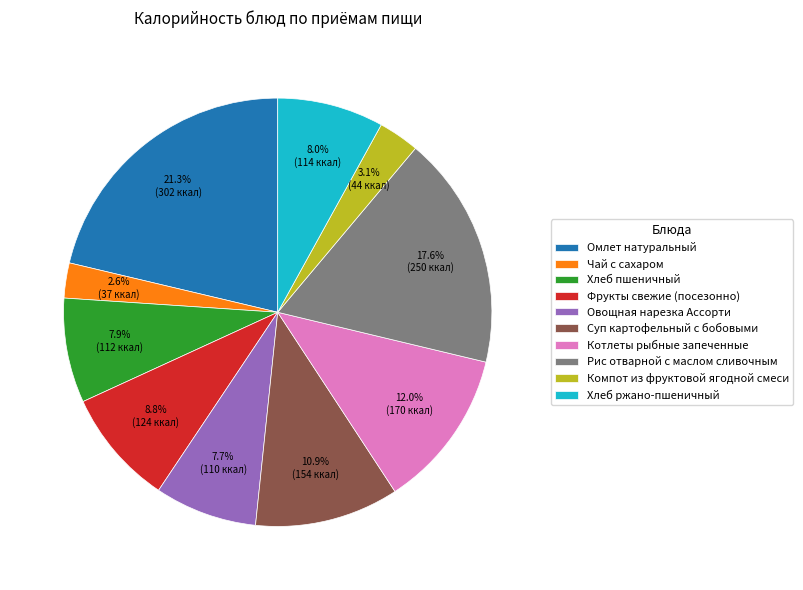

To the nearest percent, what is the average slice percentage?

10%